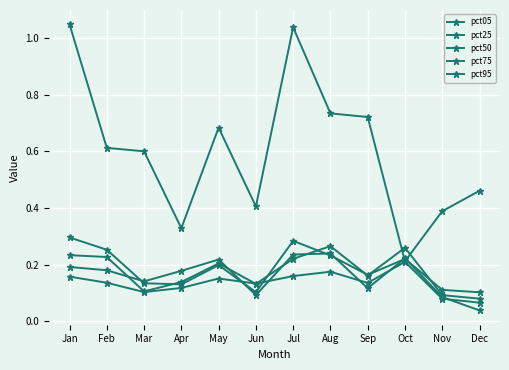

Is this an area chart (filled region under the line)?

No